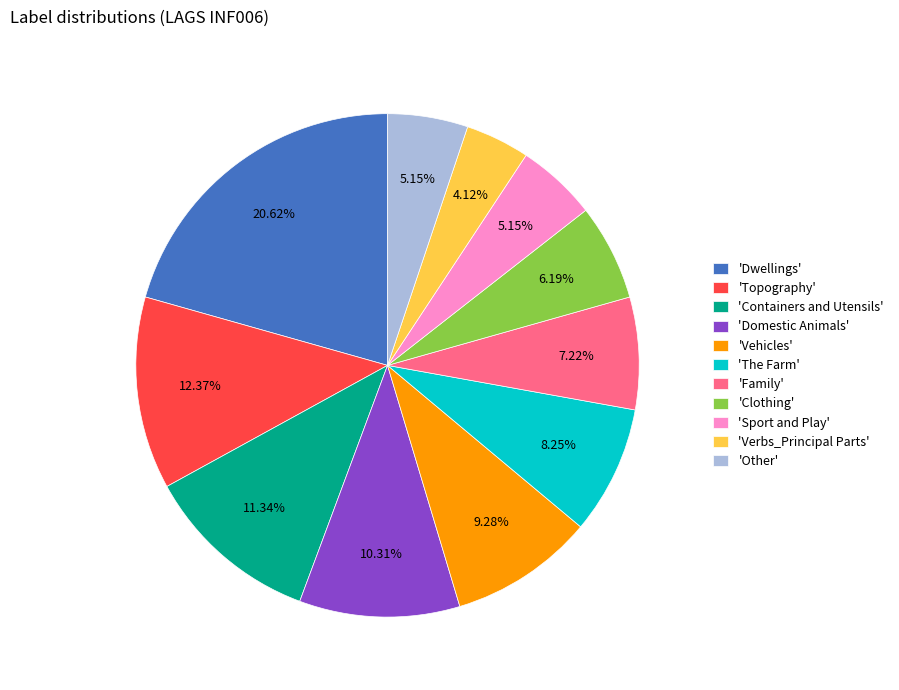

Between 'Verbs_Principal Parts' and 'Vehicles', which is larger?

'Vehicles'